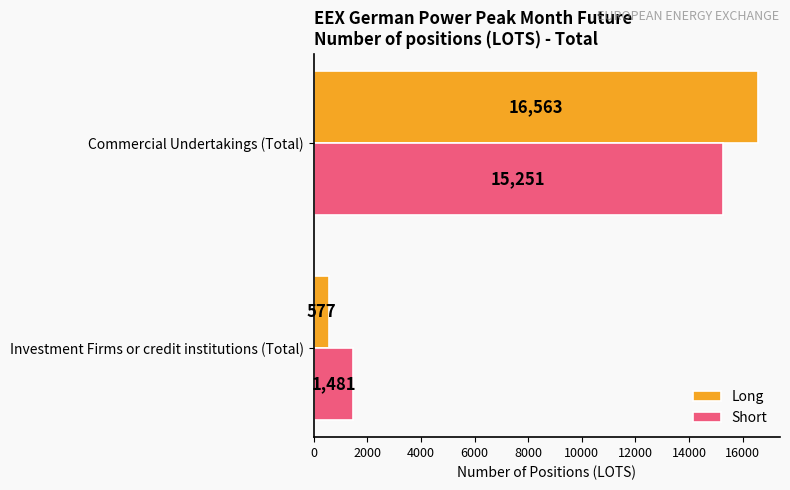

Which series has the widest spread of values?

Long